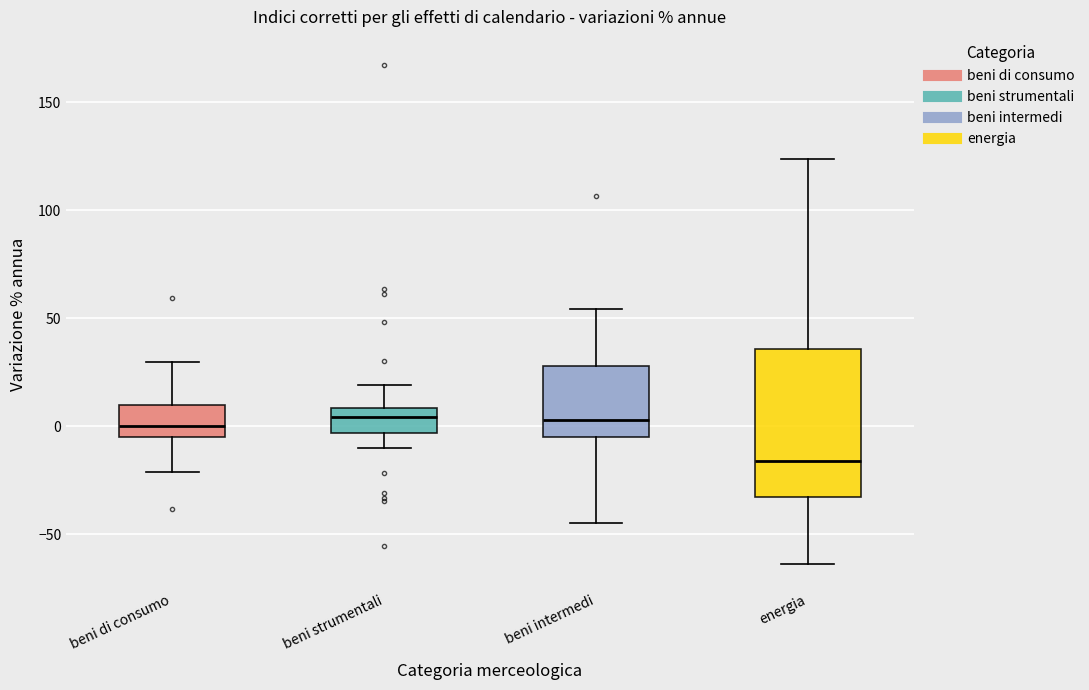

Reading left to right, read every box against the y-axis: the position of its median line, the range the box covers, and the ends of its whiskers. The values are not printed on the chart, so give them approximately, as read against the axis.

beni di consumo: median 0, box -5 to 10, whiskers -20 to 30
beni strumentali: median 5, box -5 to 10, whiskers -10 to 20
beni intermedi: median 5, box -5 to 30, whiskers -45 to 55
energia: median -15, box -35 to 35, whiskers -65 to 125